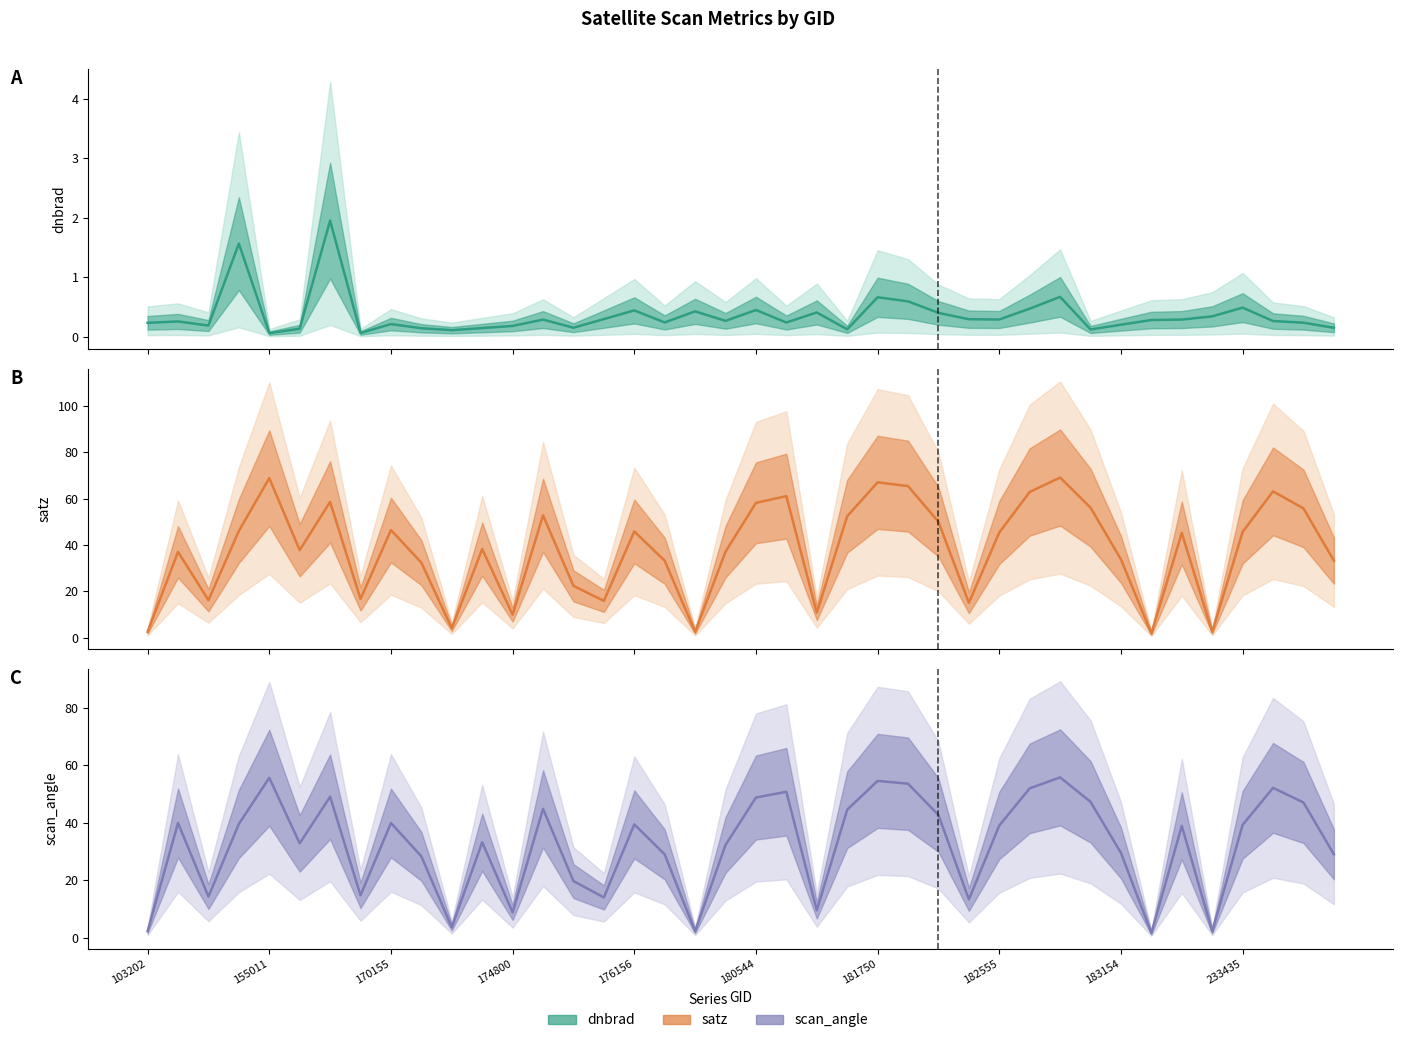

How many distinct data groups are displayed?

3